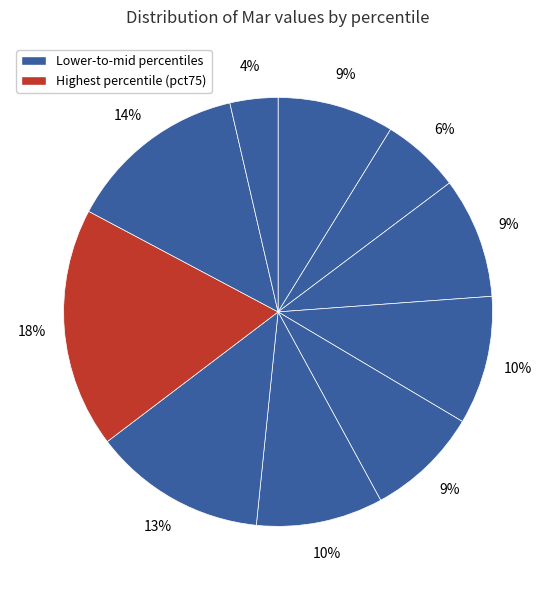

To the nearest percent, what is the difference between the largest and smallest slice percentages?

14%